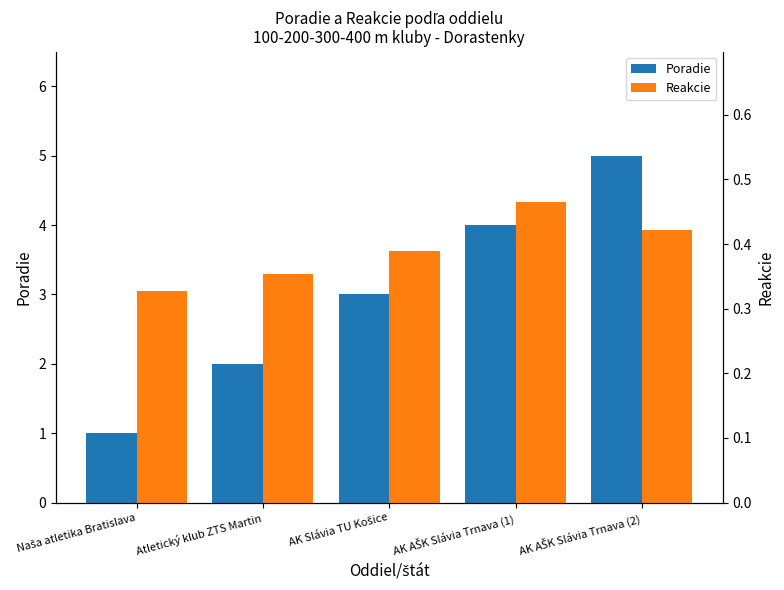

Which series has the largest range (max minus min)?

Poradie